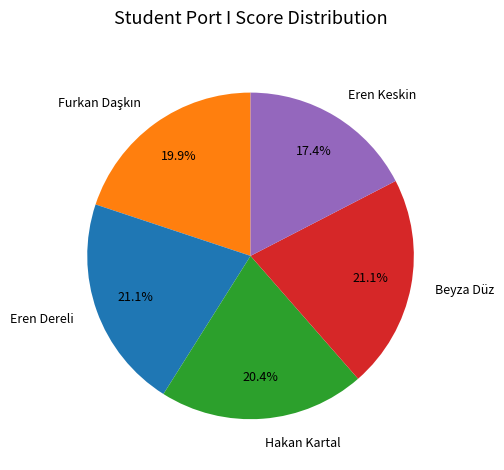

Which category has the smallest portion of the pie?

Eren Keskin